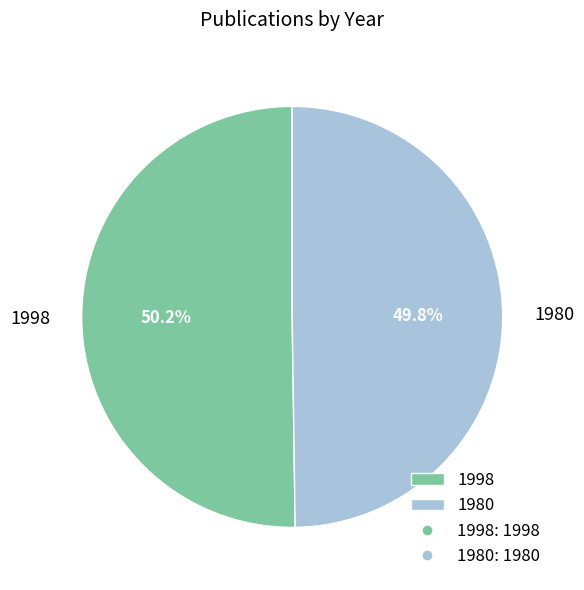

How many slices are in this pie chart?

2